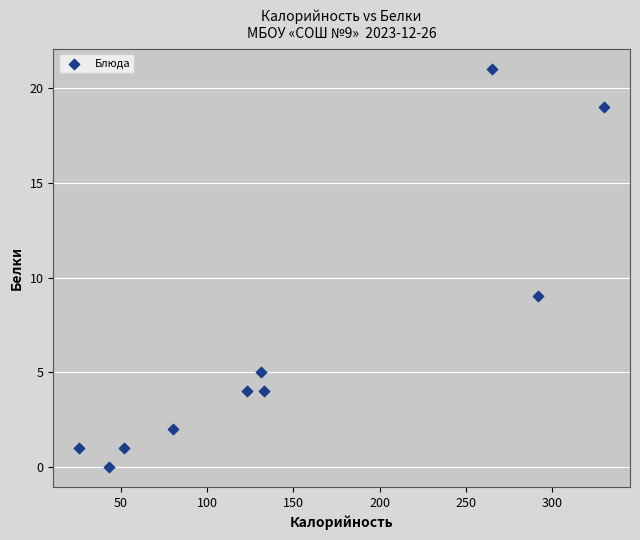

What Y value in the scatter plot is closest to 10?

9